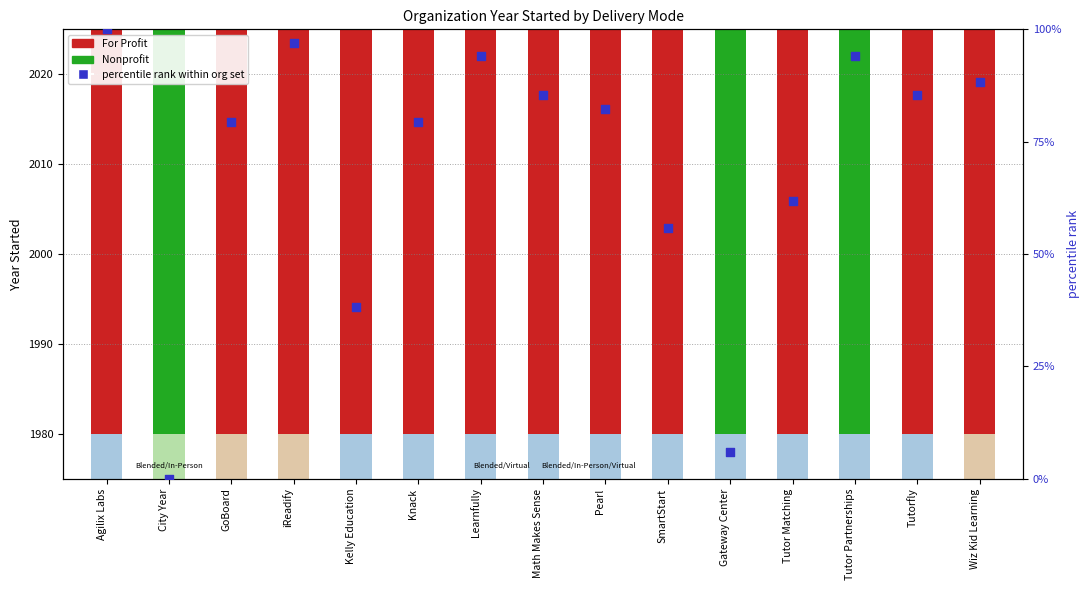

Between Agilix Labs and SmartStart, which is larger?

Agilix Labs